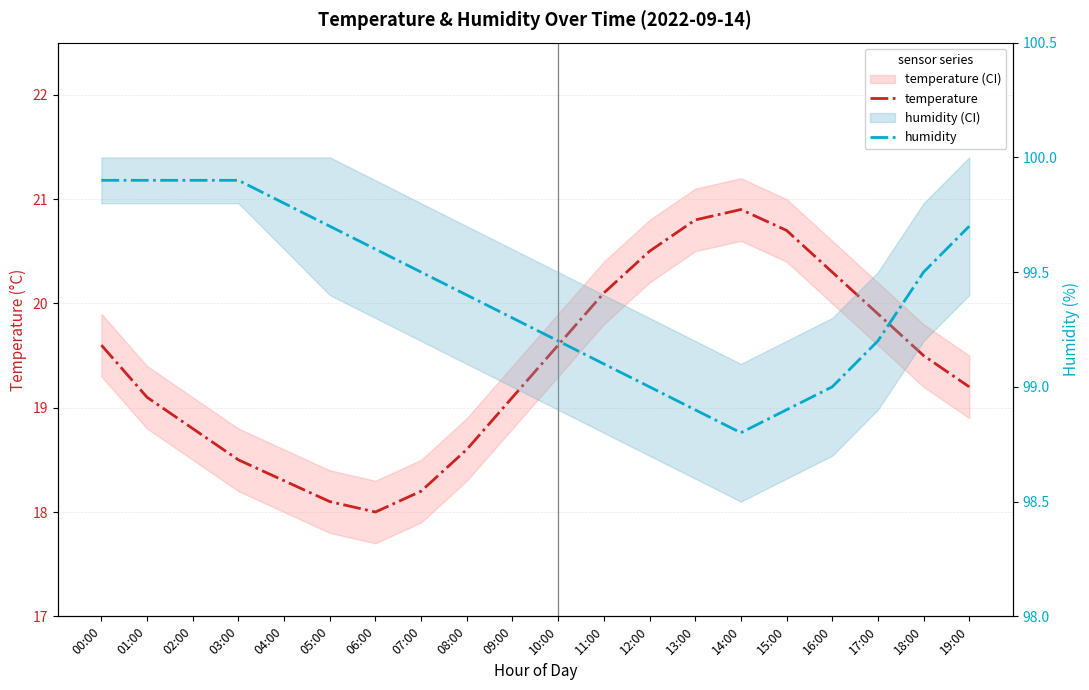

True or false: humidity has a value of 174.4 at 16:00.

False